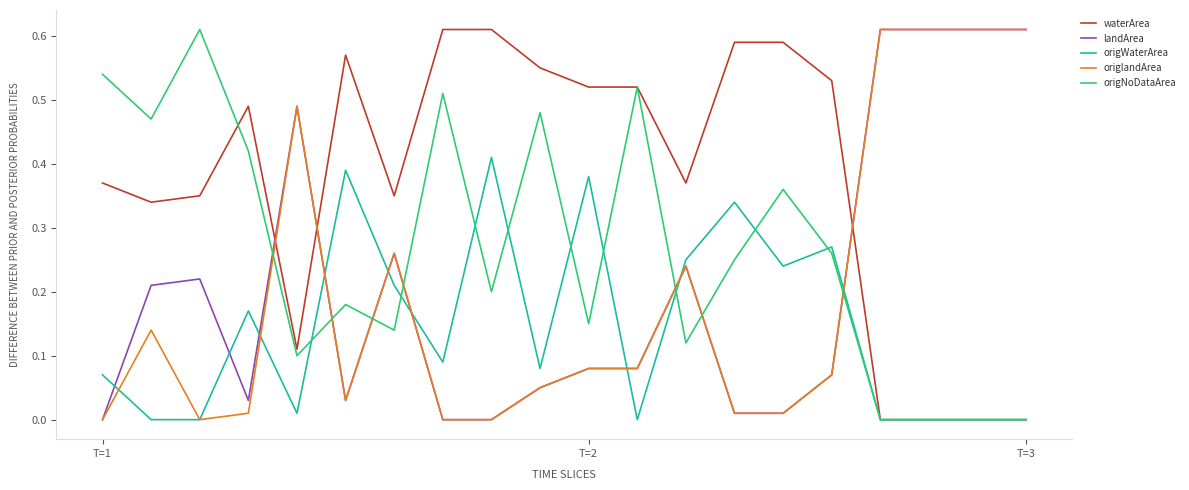

Which series has the largest total across all categories?

waterArea